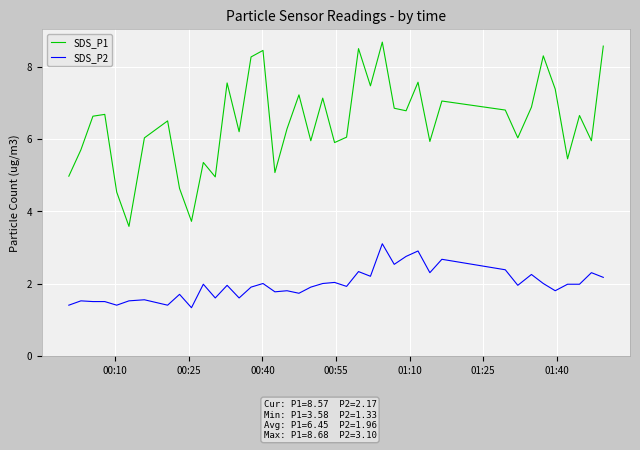

Rank the series by their maximum value, from highest to lowest.

SDS_P1, SDS_P2